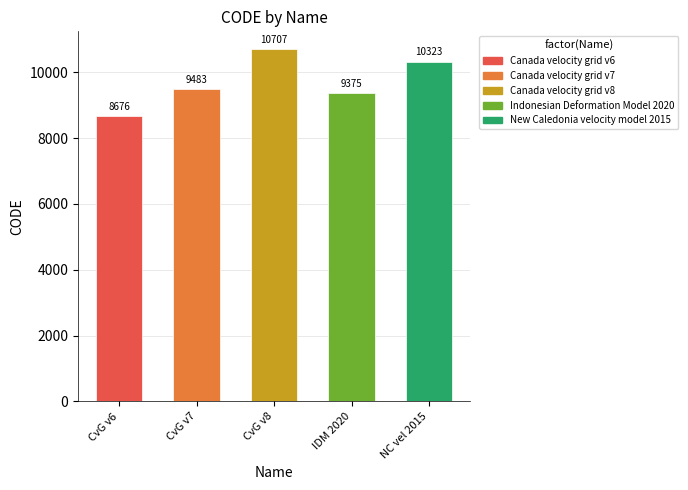

List the labels in order of value, smallest first.

CvG v6, IDM 2020, CvG v7, NC vel 2015, CvG v8